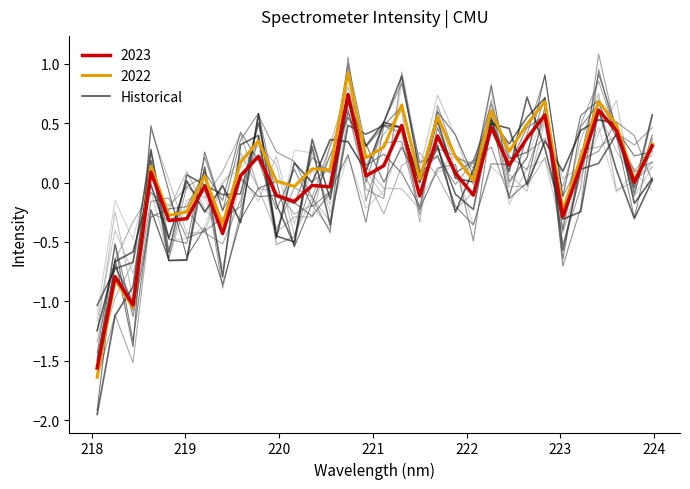

How many lines are shown in the chart?

17